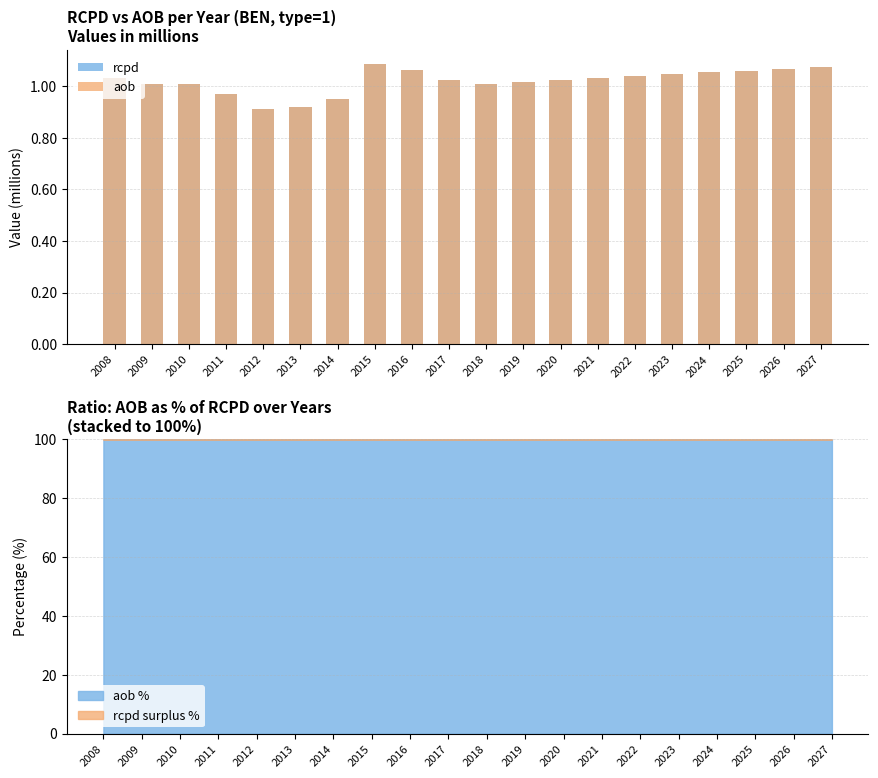

How many bars are there in total?

40